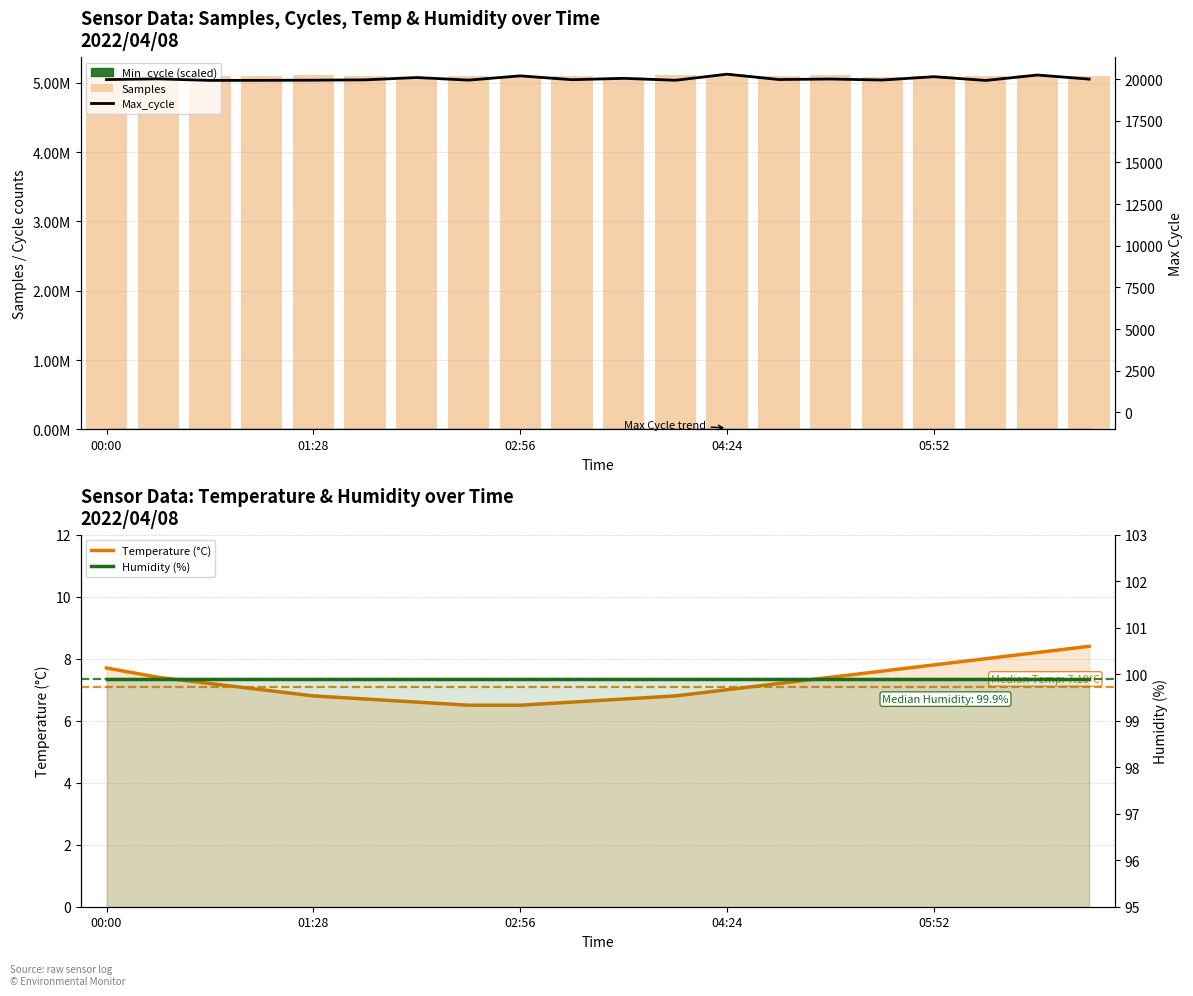

Between 12 and 18, which series saw the biggest shift?

Samples